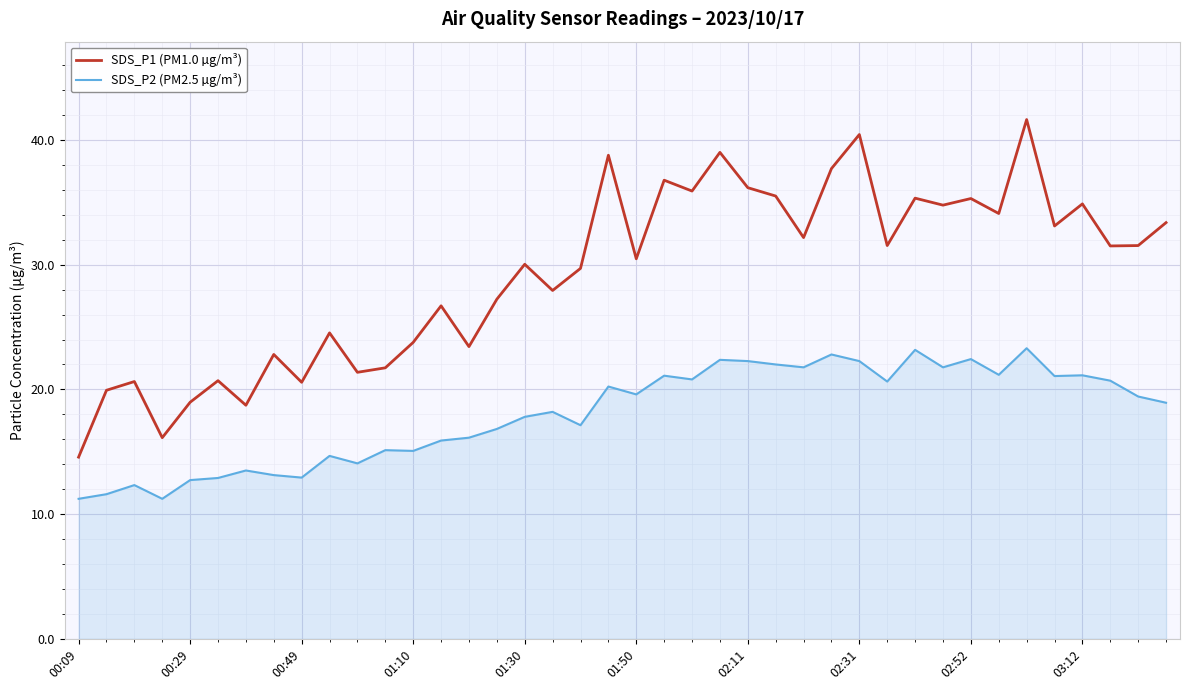

At how many categories does at least one series exceed 25?

26